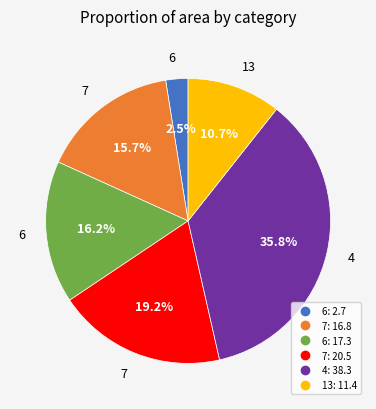

Does any single category account for the majority?

No